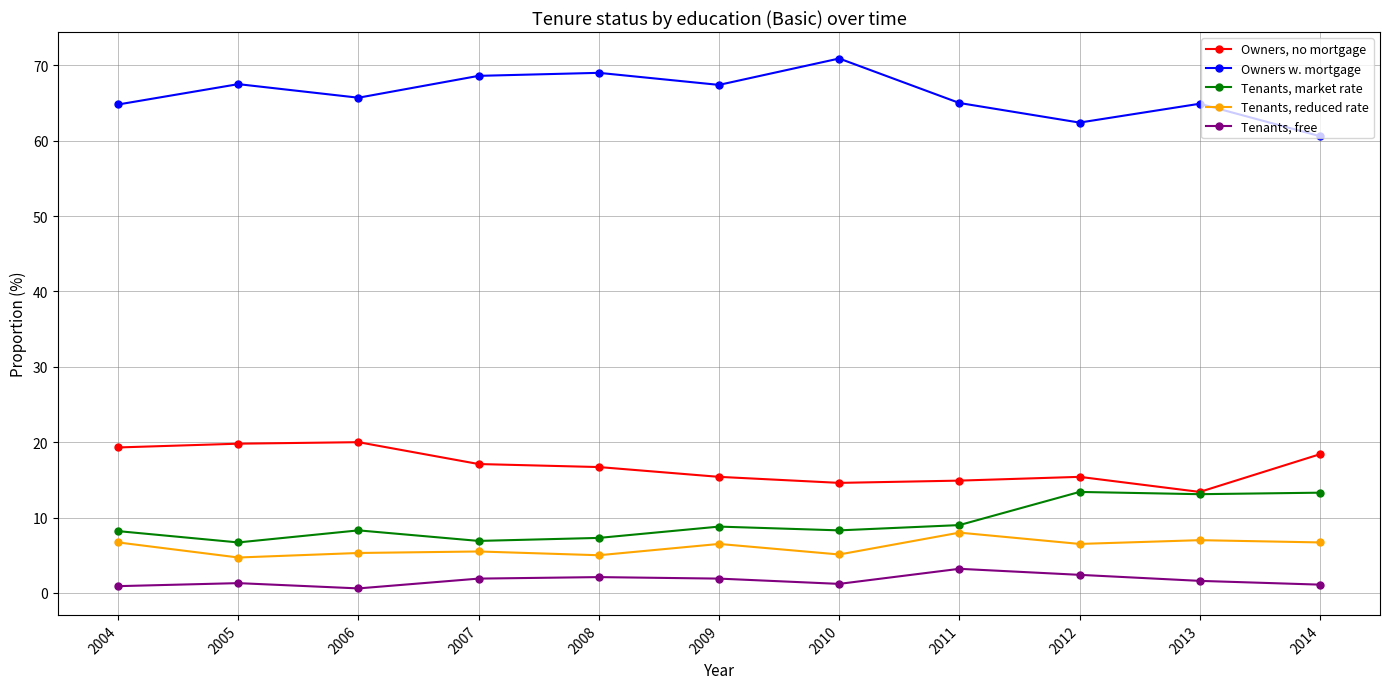

List the series in order of their peak value, highest first.

Owners w. mortgage, Owners, no mortgage, Tenants, market rate, Tenants, reduced rate, Tenants, free